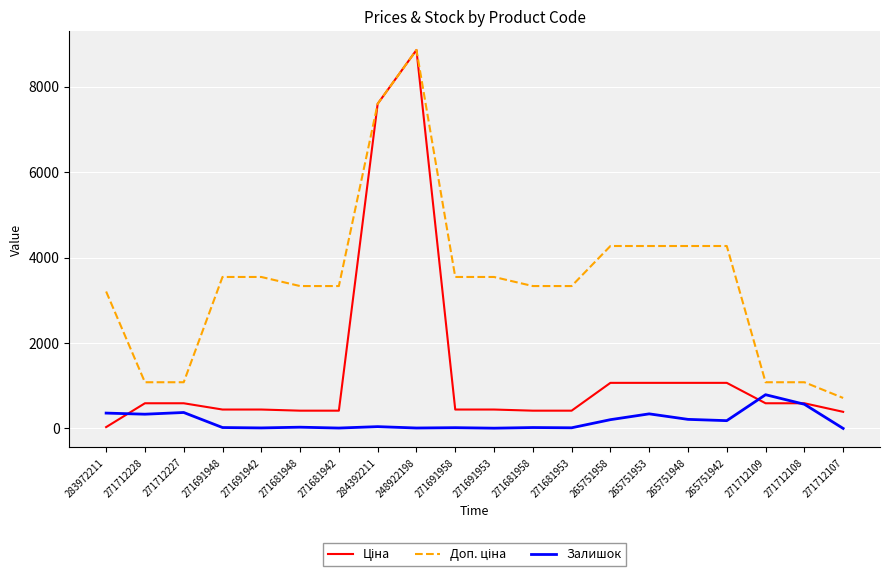

How many lines are shown in the chart?

3